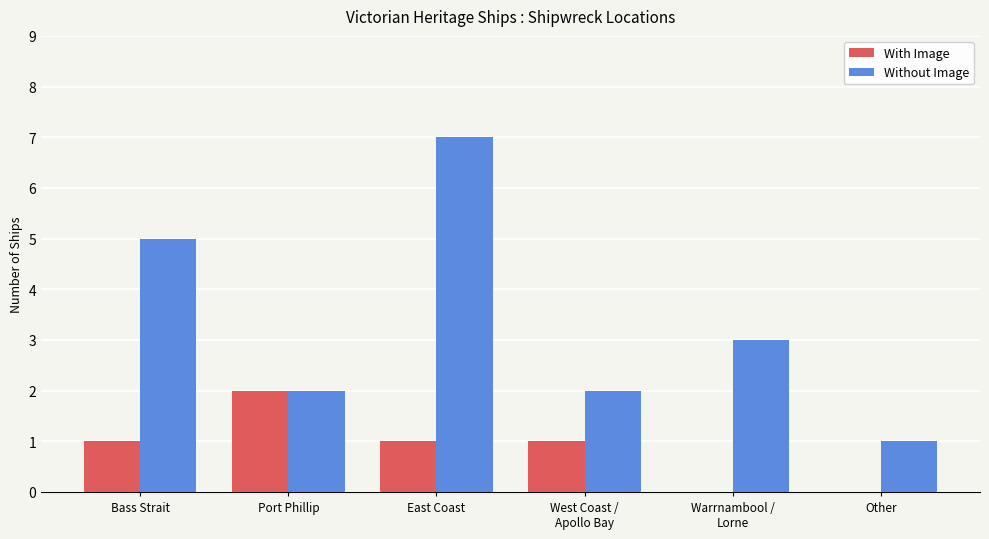

Which category has the highest value in the With Image series?

Port Phillip